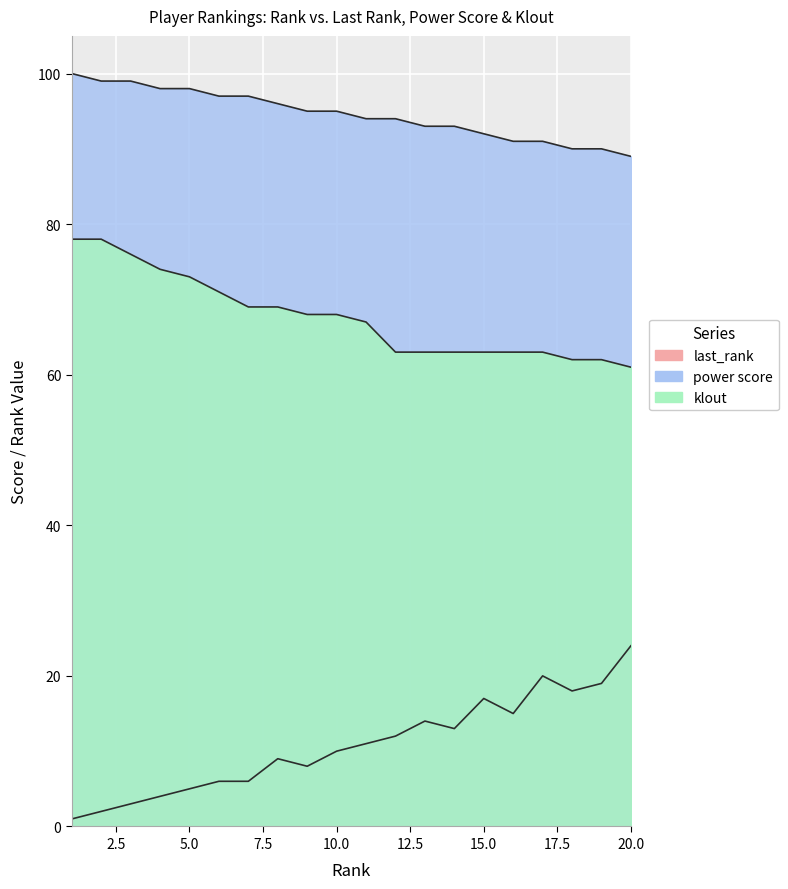

What is the highest value of the power score series?

100